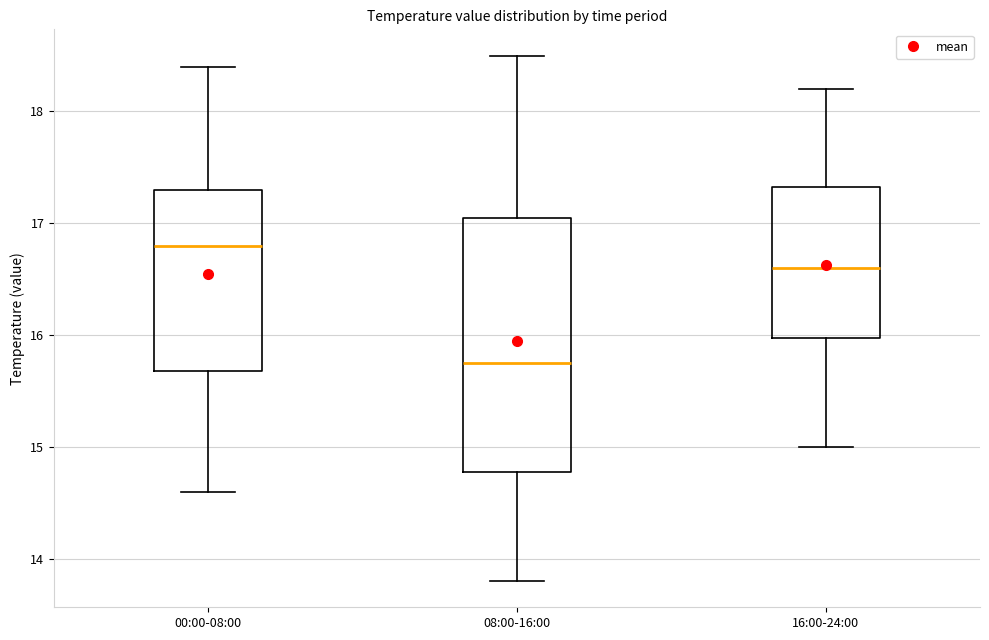

Reading left to right, read every box against the y-axis: the position of its median line, the range the box covers, and the ends of its whiskers. The values are not printed on the chart, so give them approximately, as read against the axis.

00:00-08:00: median 16.8, box 15.7 to 17.3, whiskers 14.6 to 18.4
08:00-16:00: median 15.8, box 14.8 to 17.1, whiskers 13.8 to 18.5
16:00-24:00: median 16.6, box 16.0 to 17.3, whiskers 15.0 to 18.2